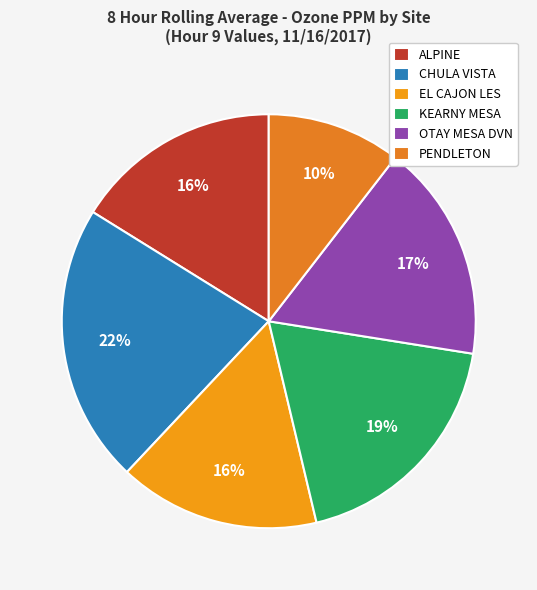

Is it true that KEARNY MESA is 19% of the pie?

True